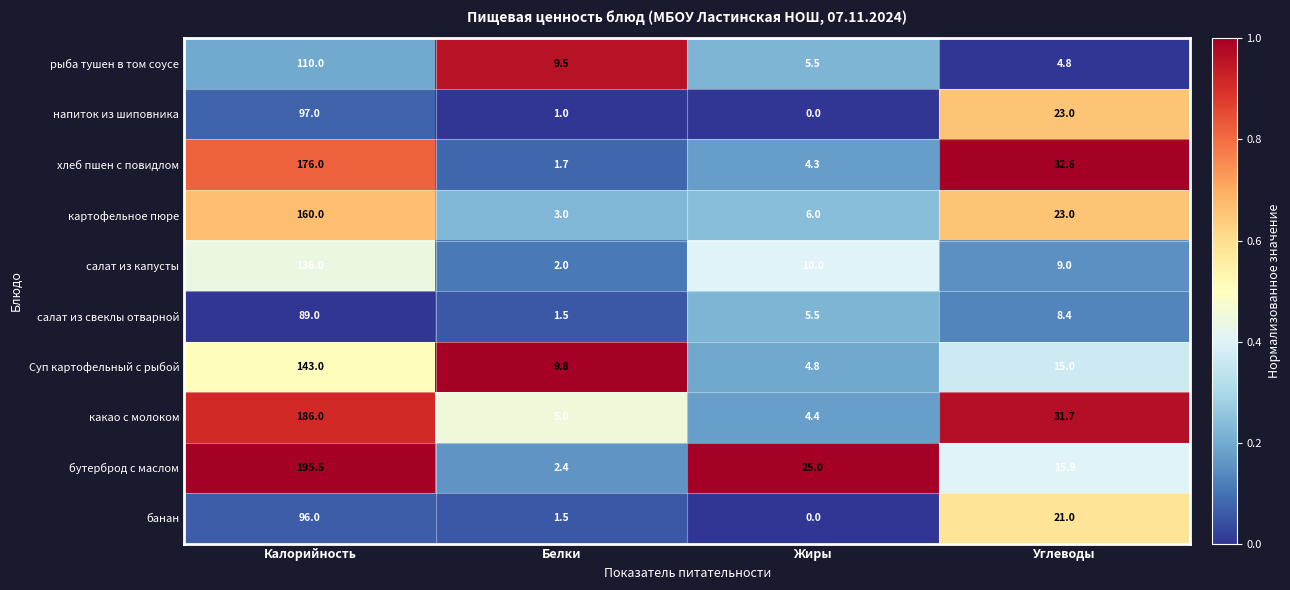

What is the spread (max minus min) of values at Калорийность?

106.5